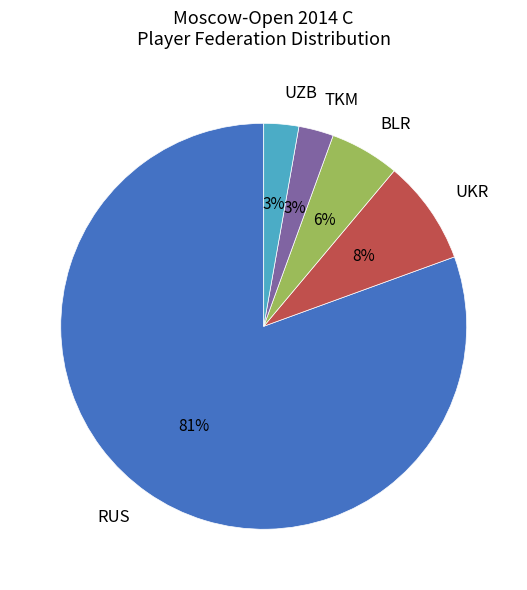

Combined, do BLR and RUS account for over 50%?

Yes